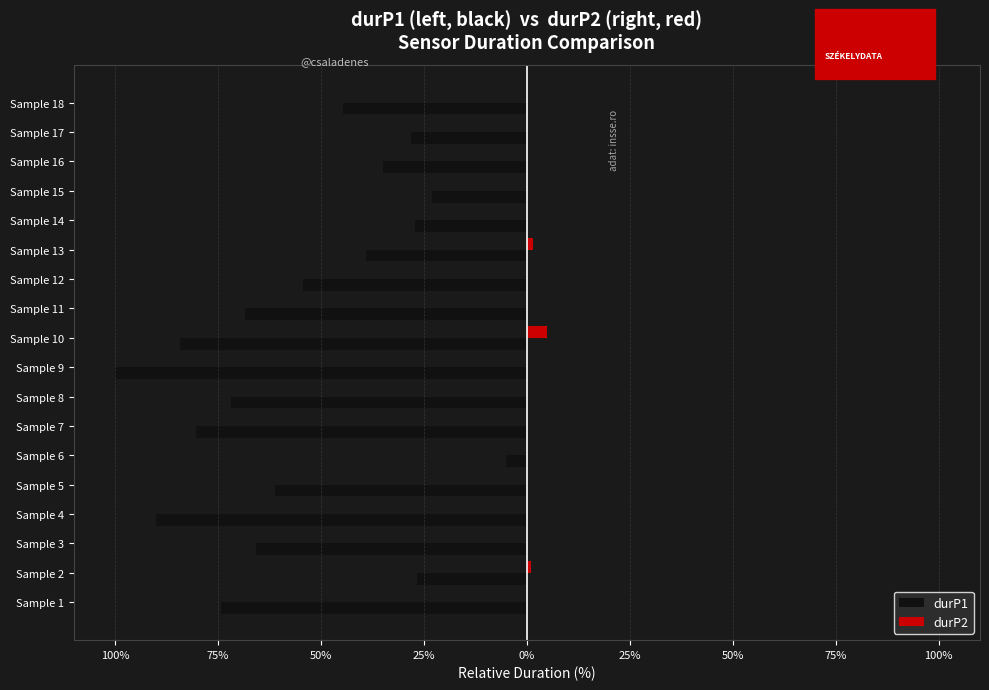

What are all the series names shown in the legend?

durP1, durP2